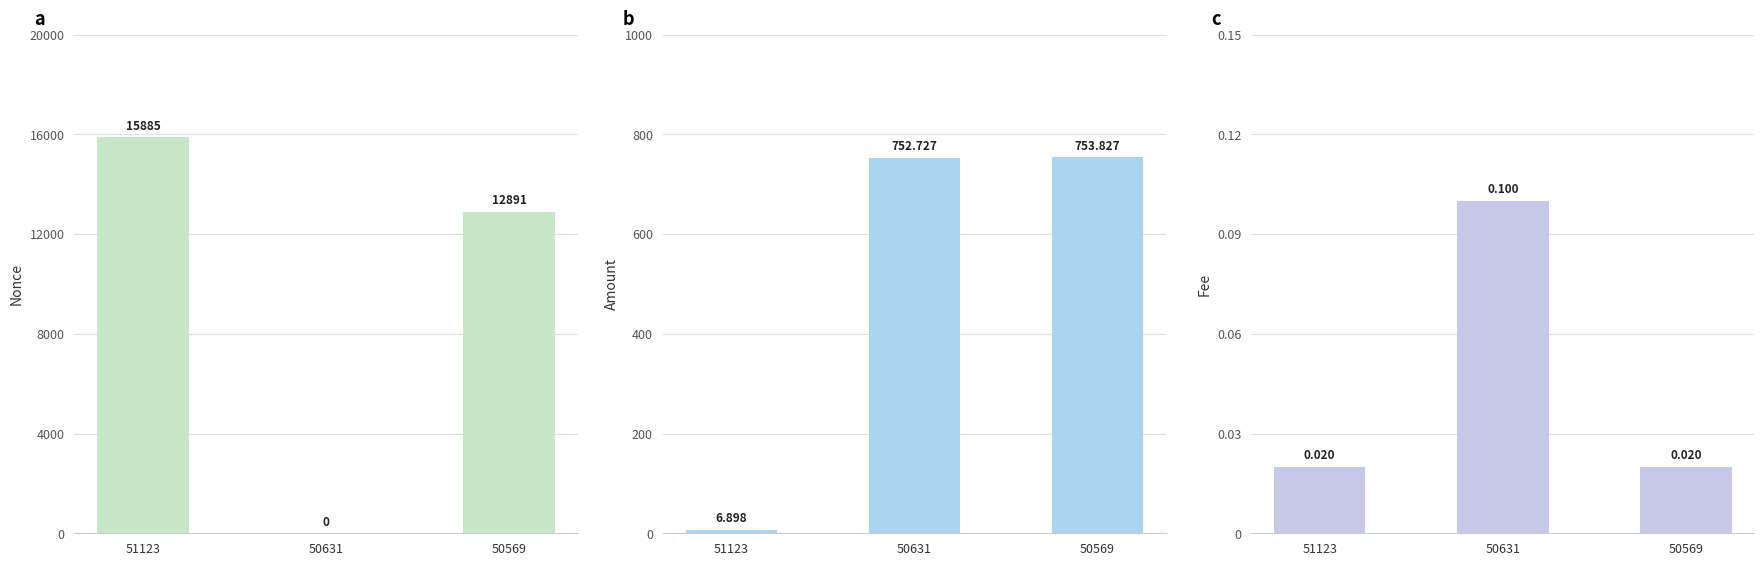

Reading left to right, list all the values displayed in this chart.

Nonce: 51123=15885.0	50631=0.0	50569=12891.0
Amount: 51123=6.9	50631=752.7	50569=753.8
Fee: 51123=0.0	50631=0.1	50569=0.0